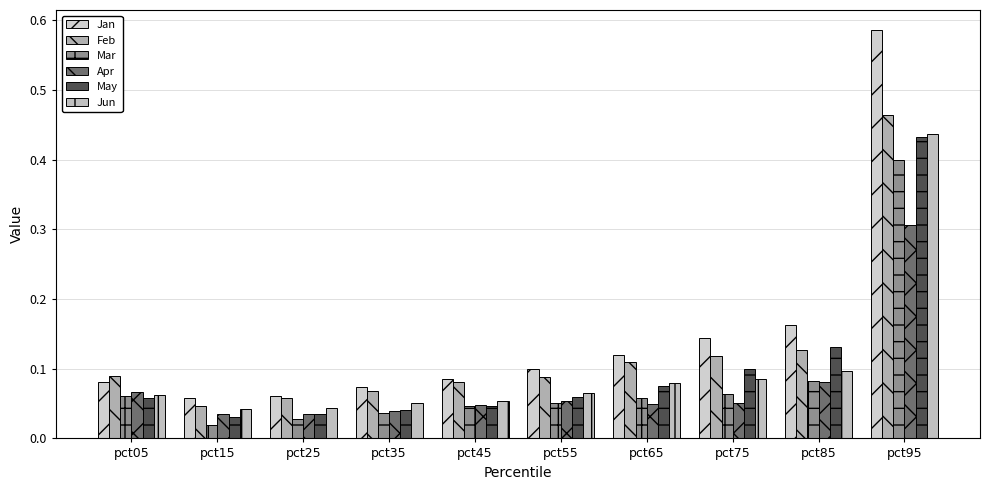

What is the sum of all May values?

1.0